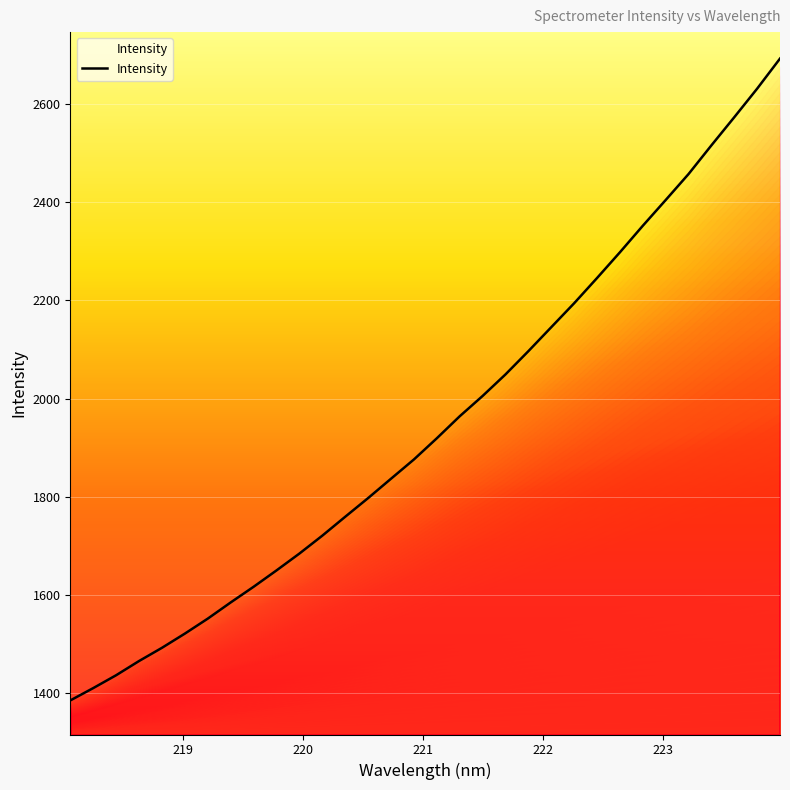

What is the greatest value displayed?

2691.7